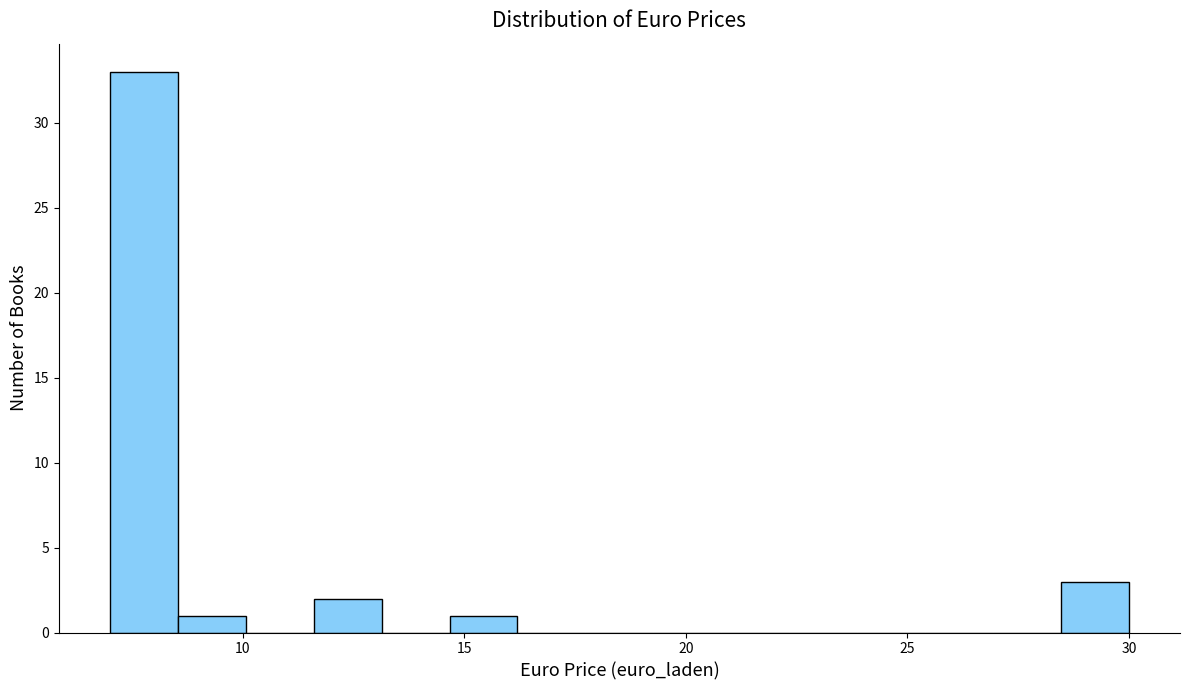

Read against the x-axis, roughly where is the centre of the tallest bar?

8.0